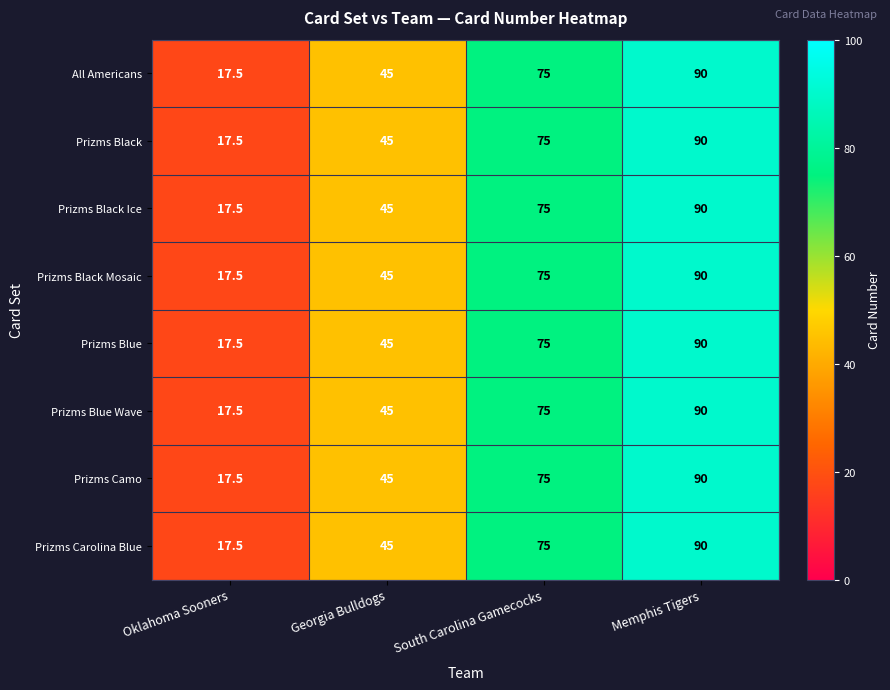

At which label does Prizms Blue reach its peak?

Memphis Tigers